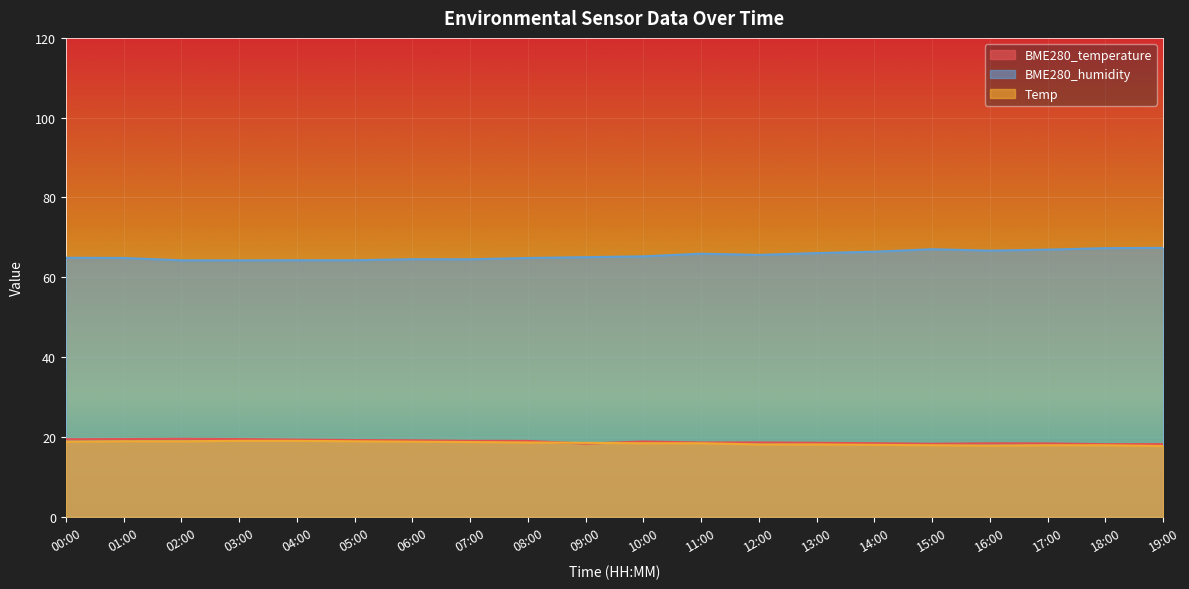

What is the maximum value shown in the chart?

67.4